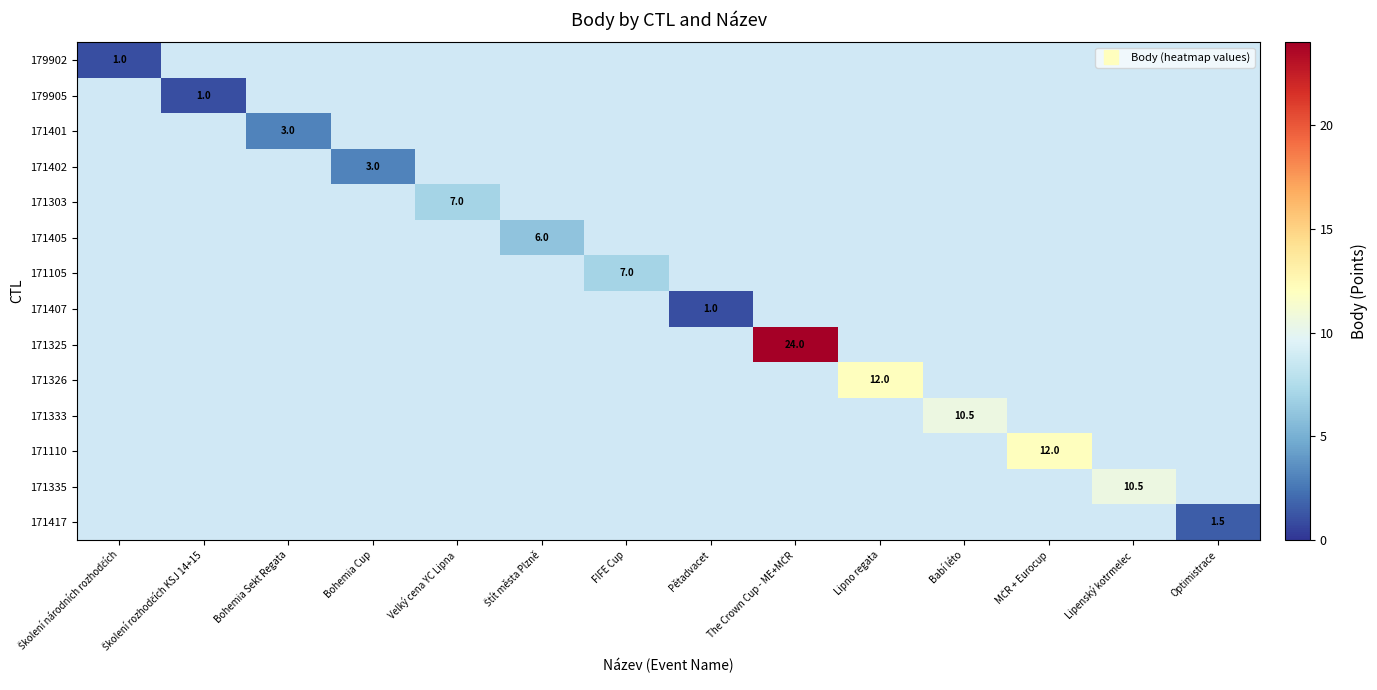

Which category has the lowest value in the 179902 series?

Školení národních rozhodčích